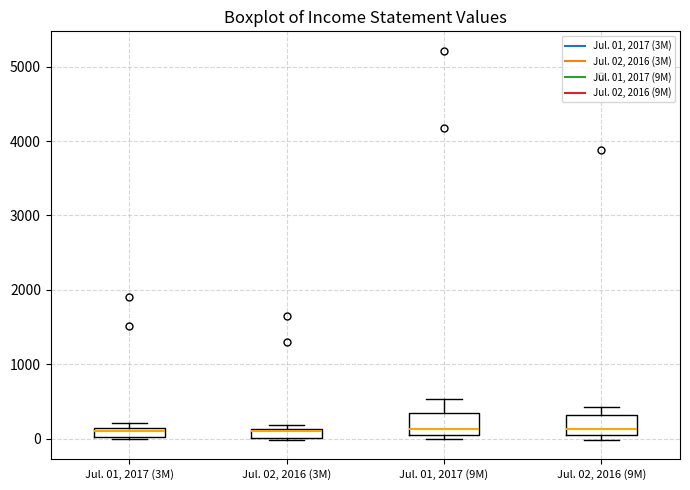

Where is the upper edge of the box for Jul. 02, 2016 (3M) on the y-axis? The values are not printed on the chart, so give them approximately, as read against the axis.

100